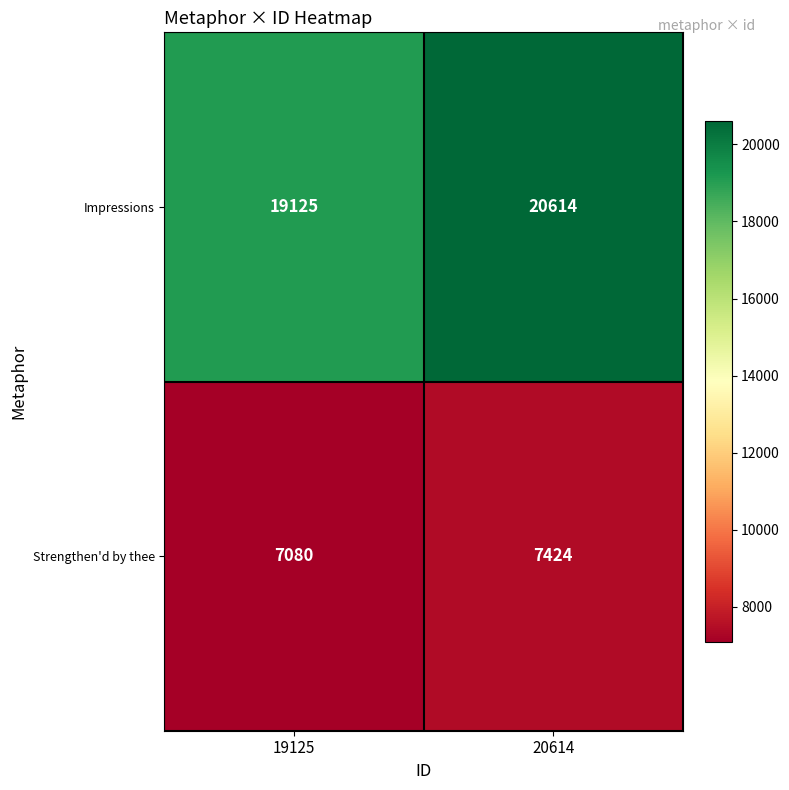

What is the total value across all series at 19125?

26205